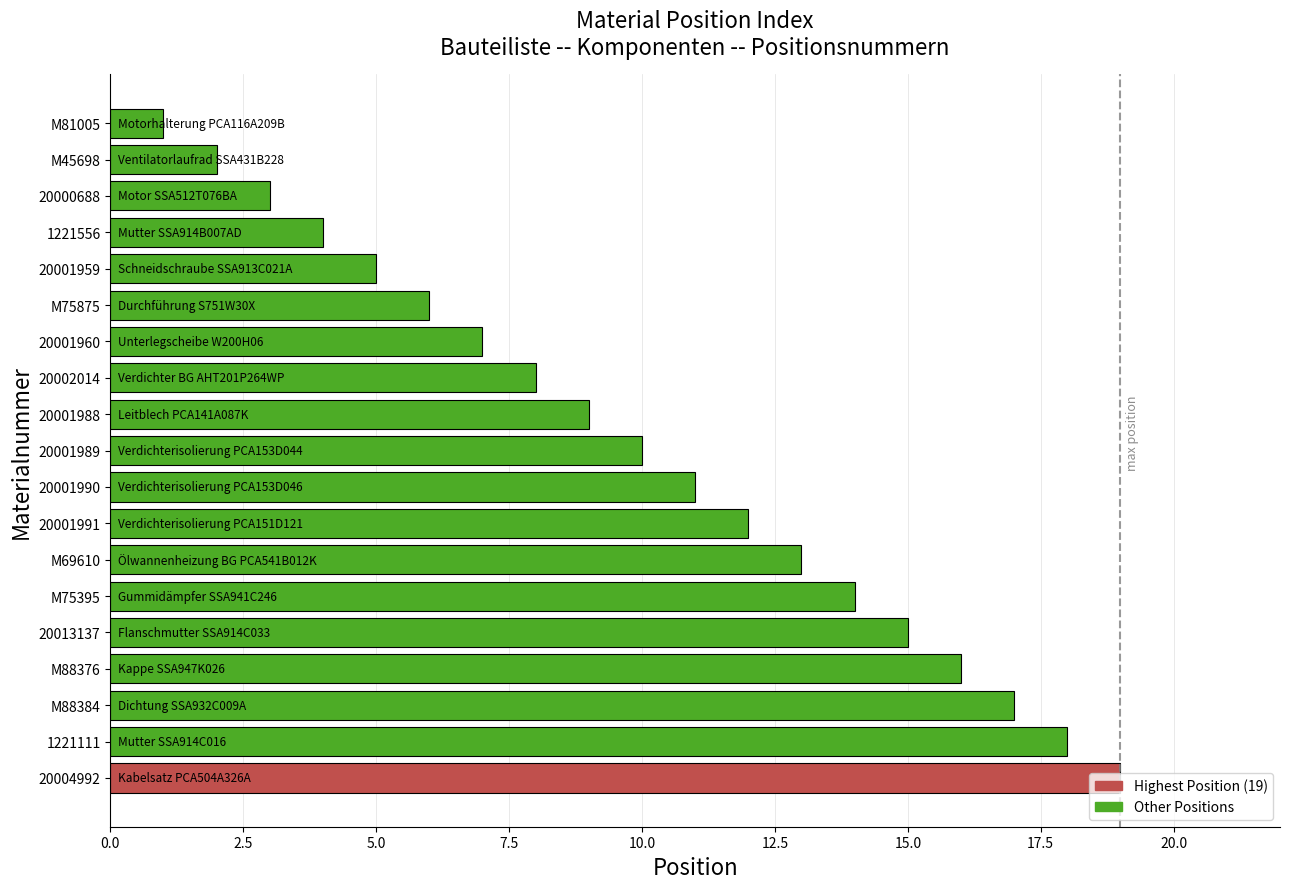

What is the smallest value displayed?

1